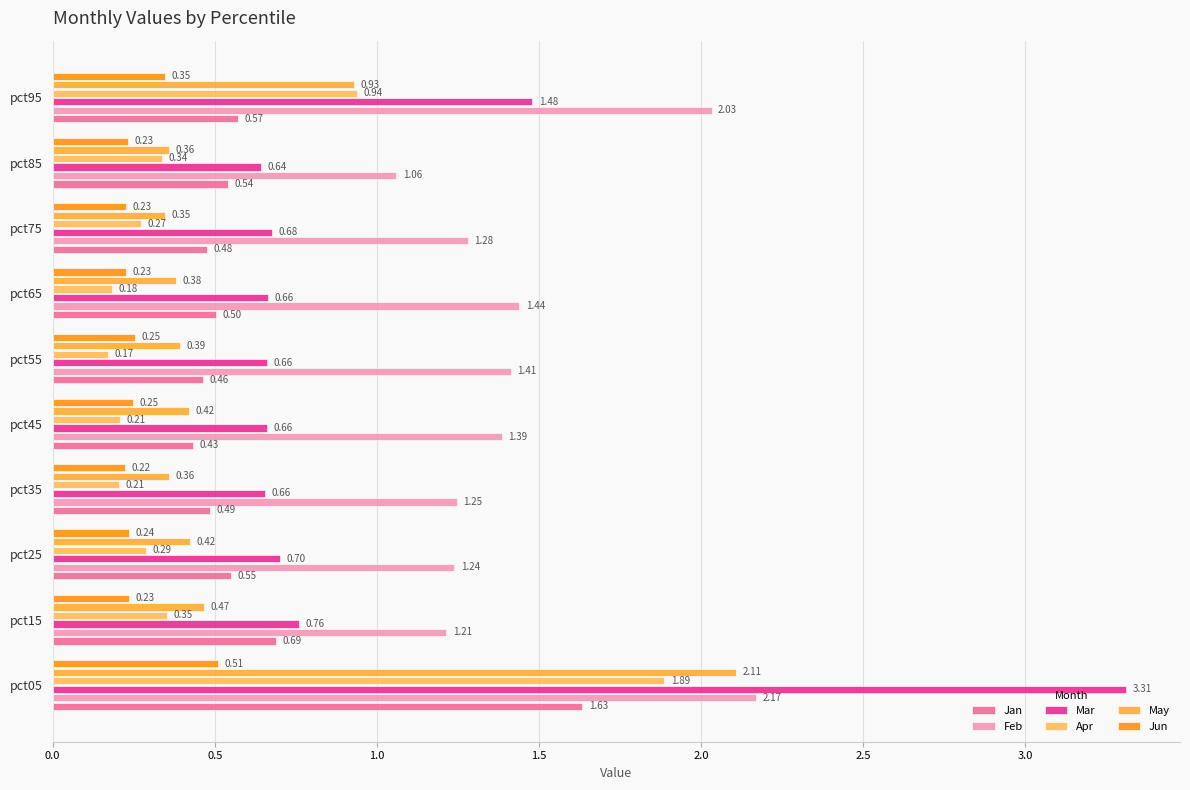

How many distinct data groups are displayed?

6